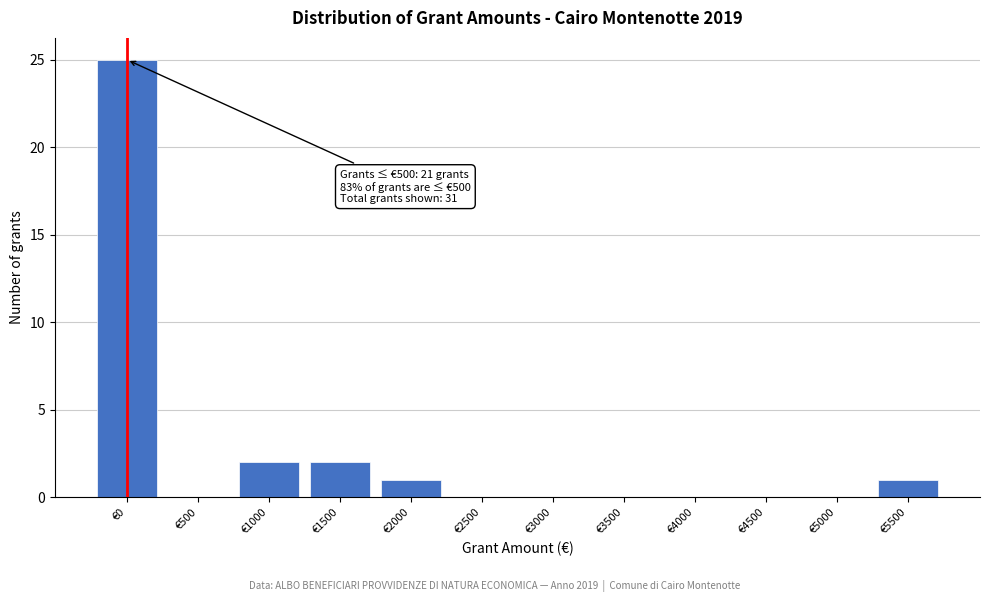

Reading right to left, list all the values displayed in this chart.

€5500=1	€5000=0	€4500=0	€4000=0	€3500=0	€3000=0	€2500=0	€2000=1	€1500=2	€1000=2	€500=0	€0=25